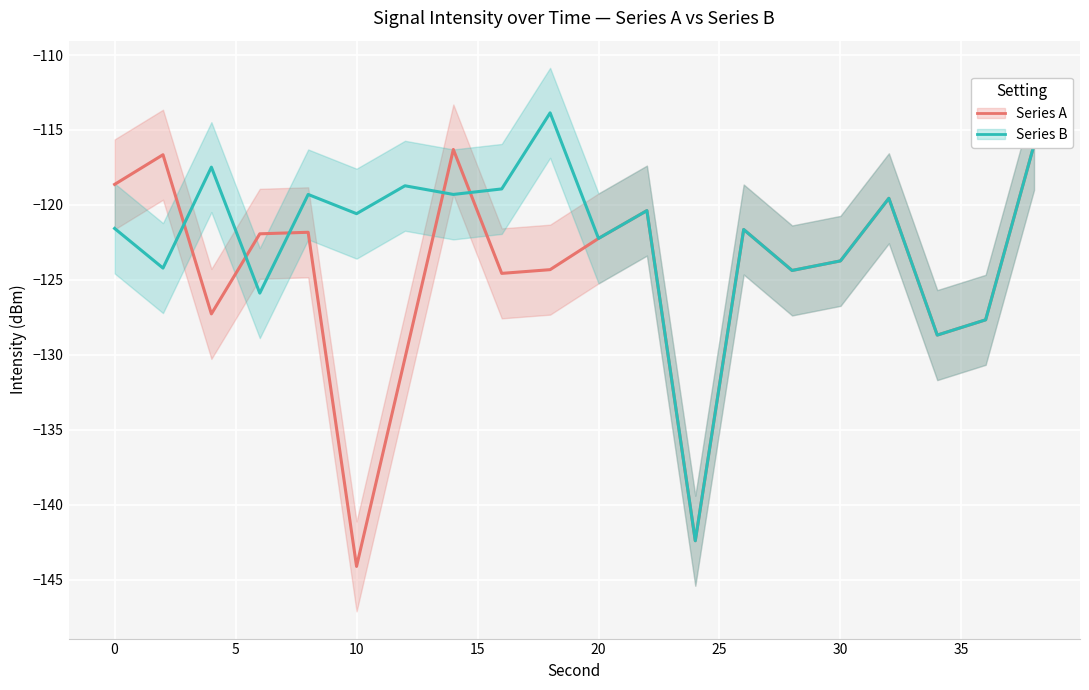

What is the greatest value displayed?

-113.9